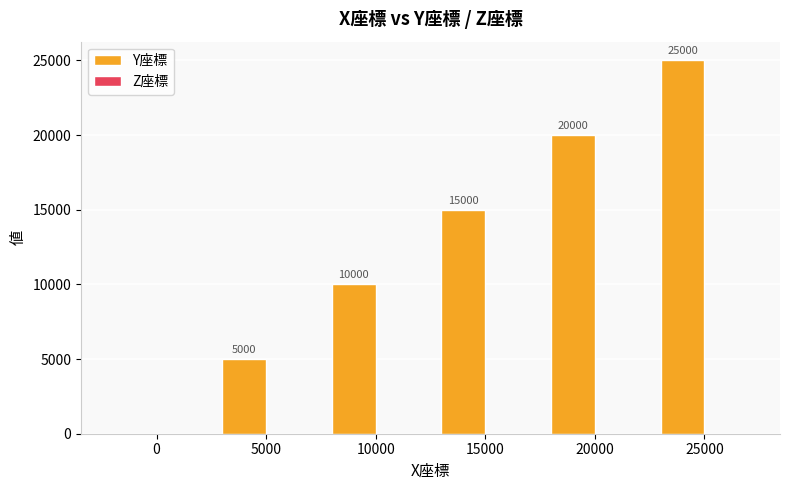

Is it true that the value at 0 is 0?

True